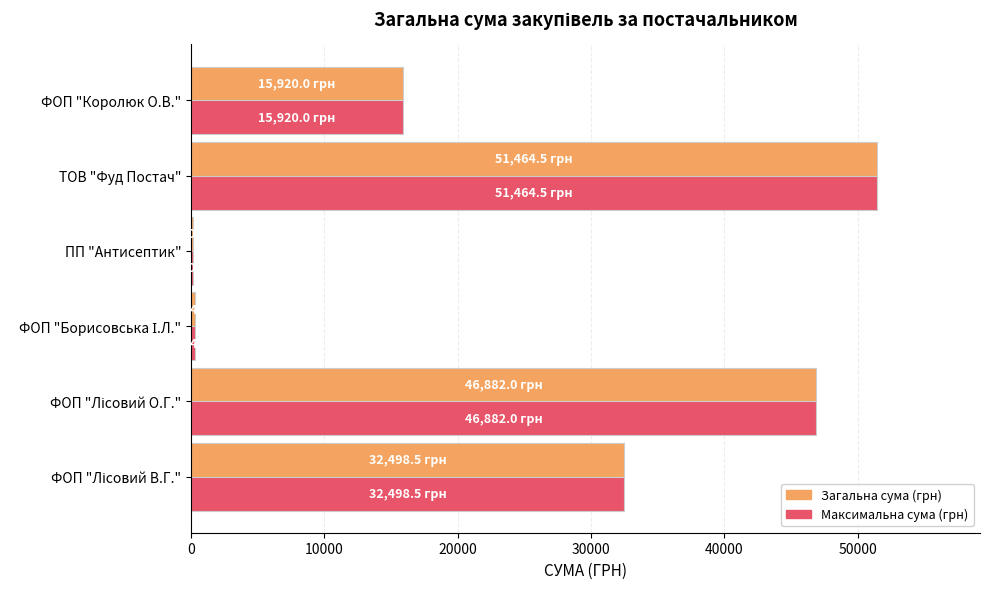

What is the sum of all Максимальна сума (грн) values?

147220.4